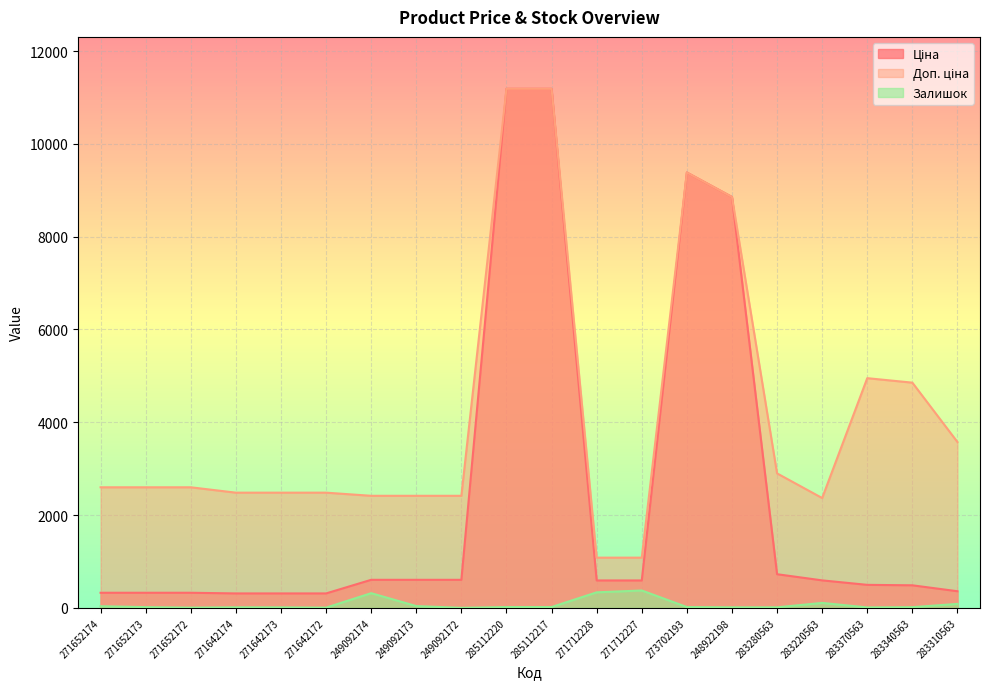

Which category has the highest value in the Ціна series?

285112220